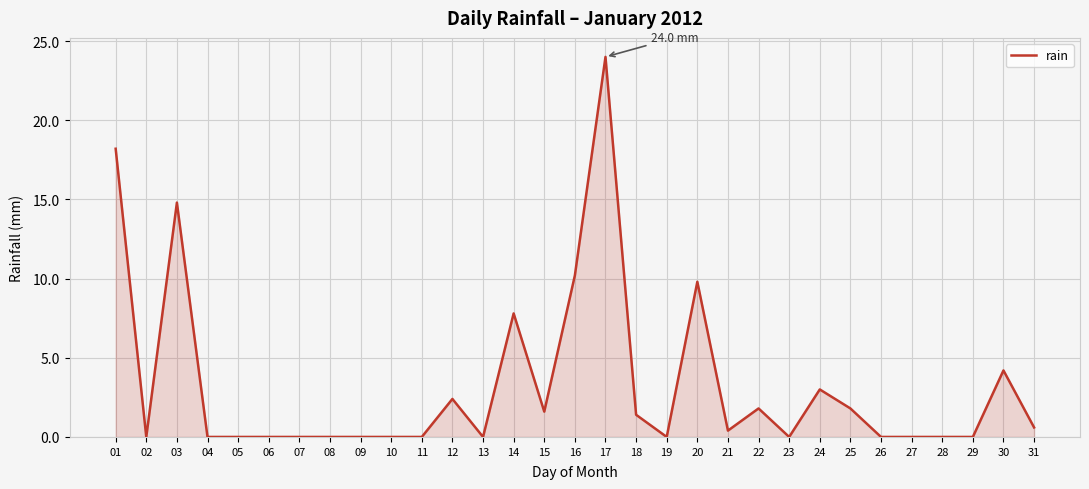

What is the change in value from 13 to 17?

+24.0